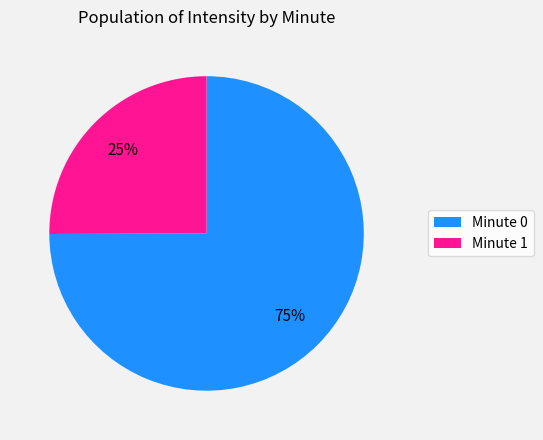

Which category has the biggest portion of the pie?

Minute 0